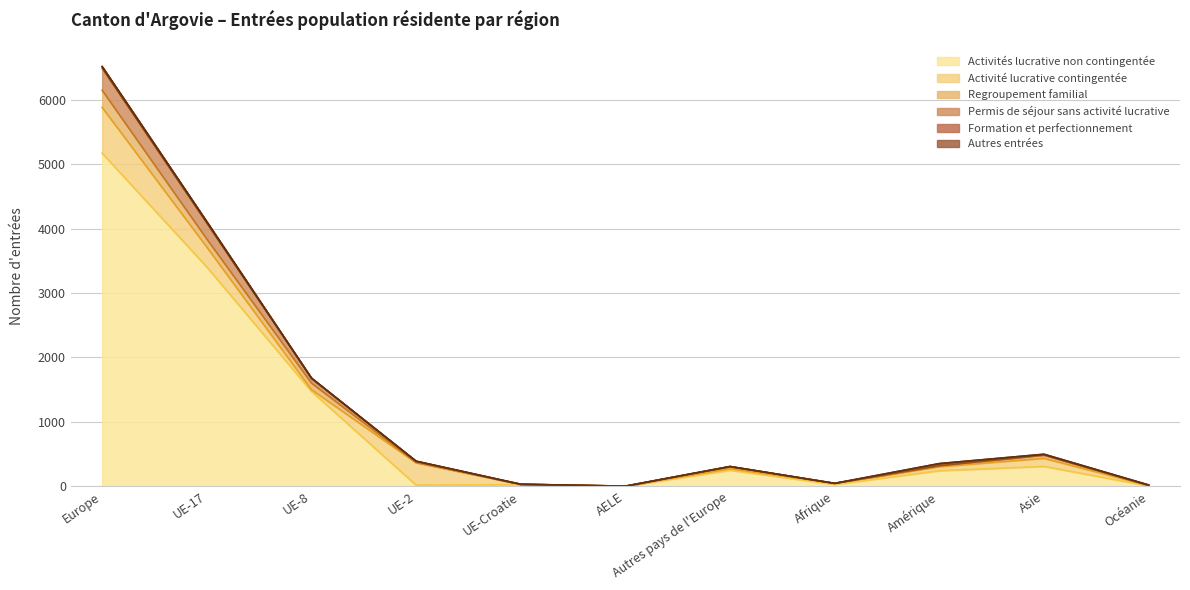

Reading left to right, what are all the values shown in this chart?

Activités lucrative non contingentée: Europe=5171	UE-17=3405	UE-8=1474	UE-2=18	UE-Croatie=25	AELE=0	Autres pays de l'Europe=249	Afrique=28	Amérique=241	Asie=308	Océanie=6
Activité lucrative contingentée: Europe=711	UE-17=309	UE-8=27	UE-2=347	UE-Croatie=4	AELE=1	Autres pays de l'Europe=23	Afrique=17	Amérique=63	Asie=126	Océanie=6
Regroupement familial: Europe=266	UE-17=125	UE-8=101	UE-2=5	UE-Croatie=2	AELE=0	Autres pays de l'Europe=33	Afrique=0	Amérique=14	Asie=53	Océanie=1
Permis de séjour sans activité lucrative: Europe=343	UE-17=248	UE-8=75	UE-2=19	UE-Croatie=0	AELE=1	Autres pays de l'Europe=0	Afrique=0	Amérique=1	Asie=0	Océanie=1
Formation et perfectionnement: Europe=23	UE-17=20	UE-8=1	UE-2=0	UE-Croatie=0	AELE=0	Autres pays de l'Europe=2	Afrique=0	Amérique=33	Asie=10	Océanie=6
Autres entrées: Europe=2	UE-17=0	UE-8=2	UE-2=0	UE-Croatie=0	AELE=0	Autres pays de l'Europe=0	Afrique=0	Amérique=0	Asie=0	Océanie=0